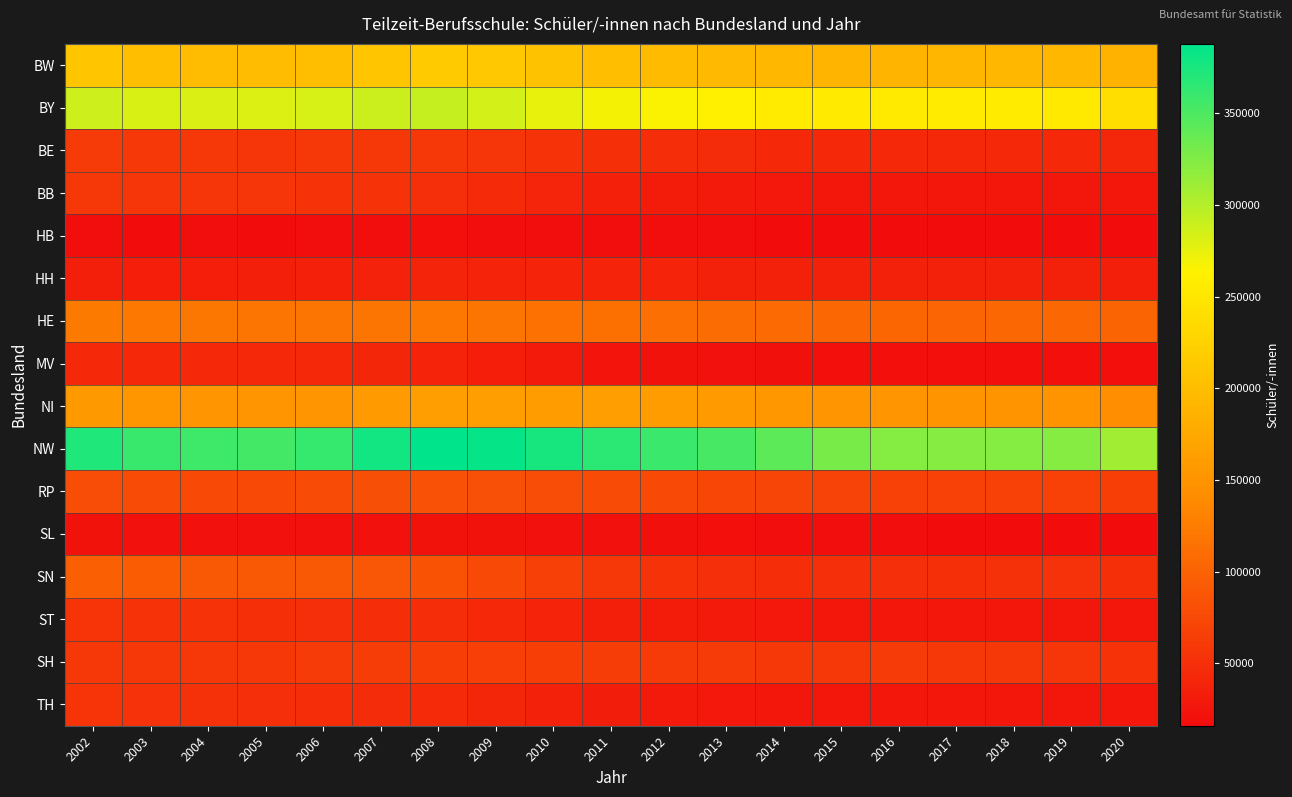

At how many categories does at least one series exceed 48389?

19